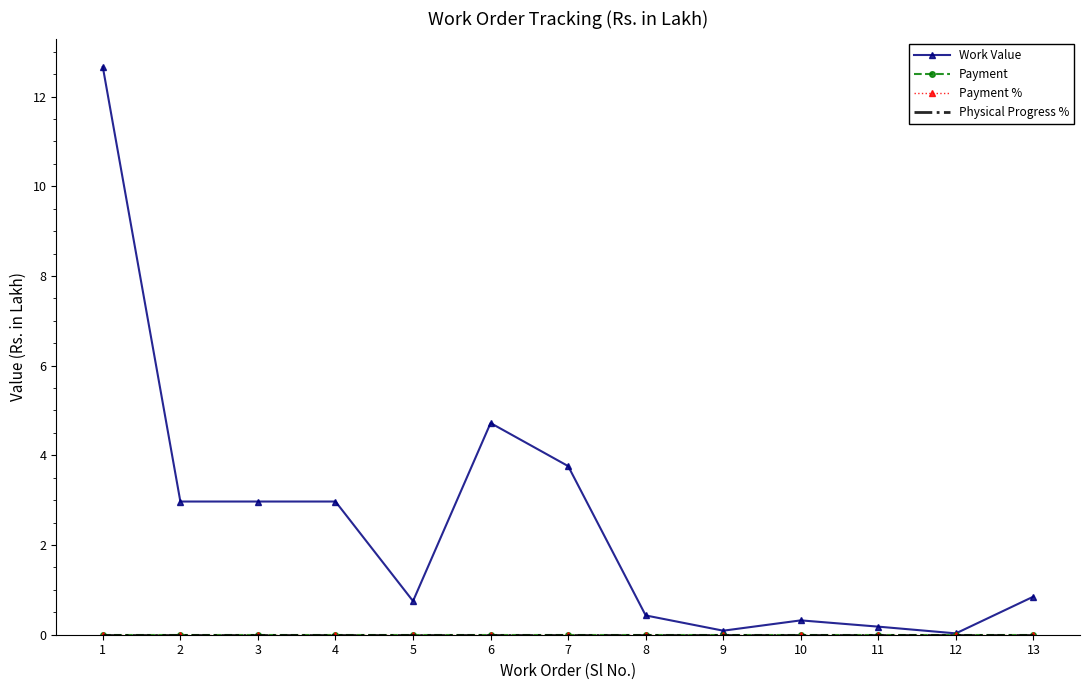

The value of Work Value at 4 is 3.0. True or false?

True